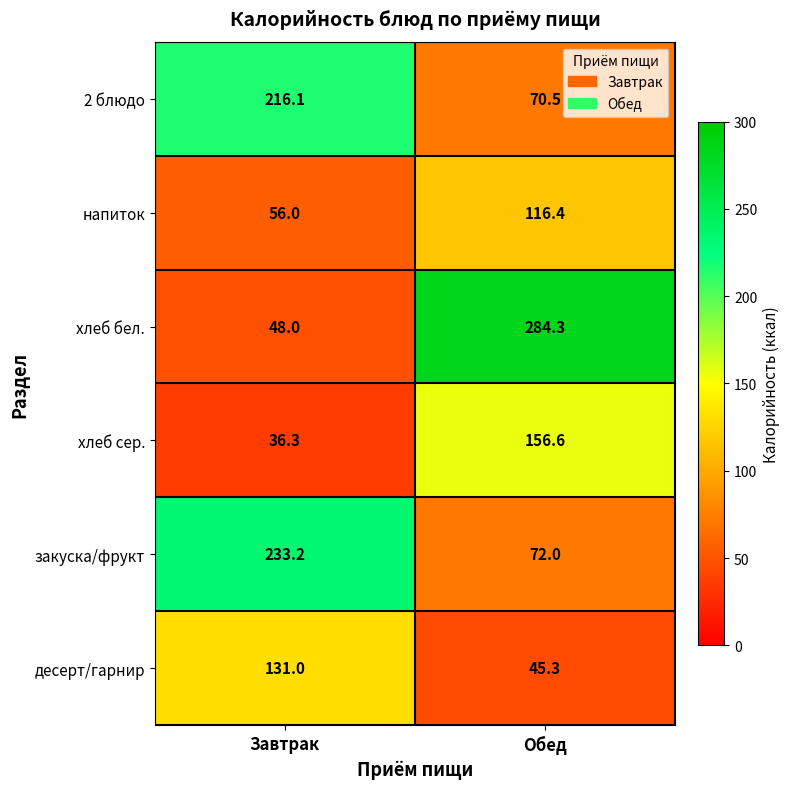

What is the sum of the 2 блюдо values at Обед and Завтрак?

286.6